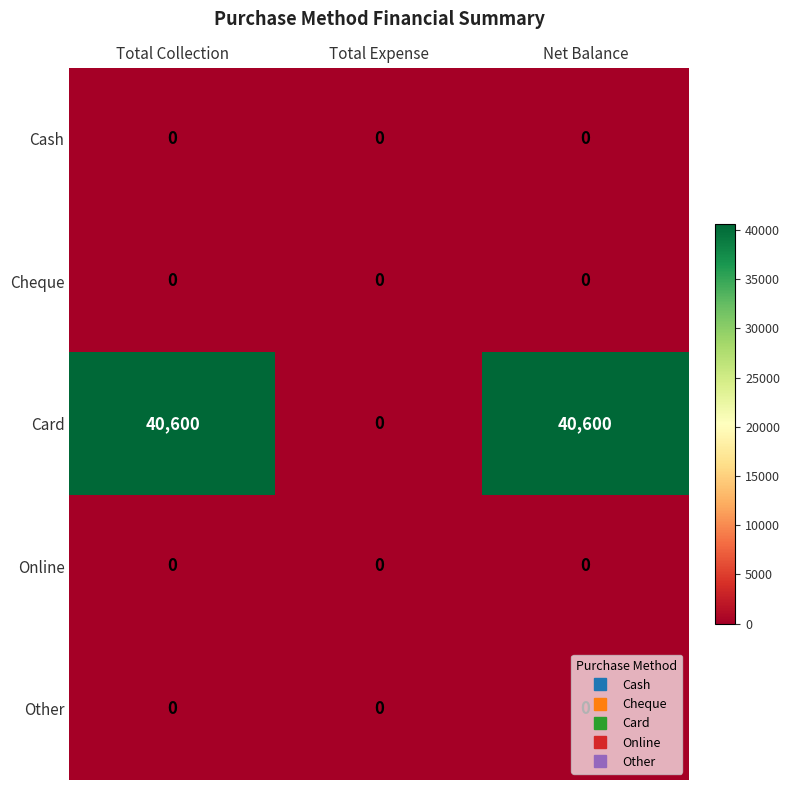

How many Card values are between 0 and 40600?

3